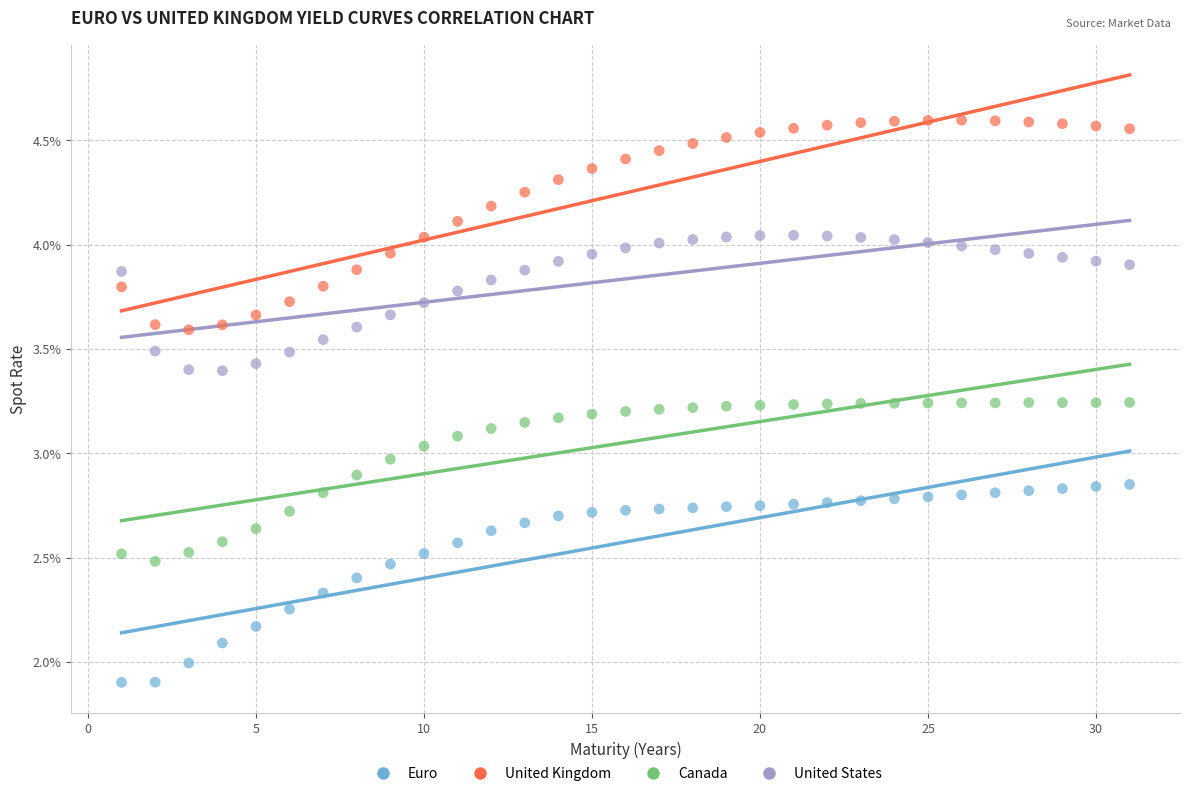

Which series has the widest spread of Y values?

United Kingdom